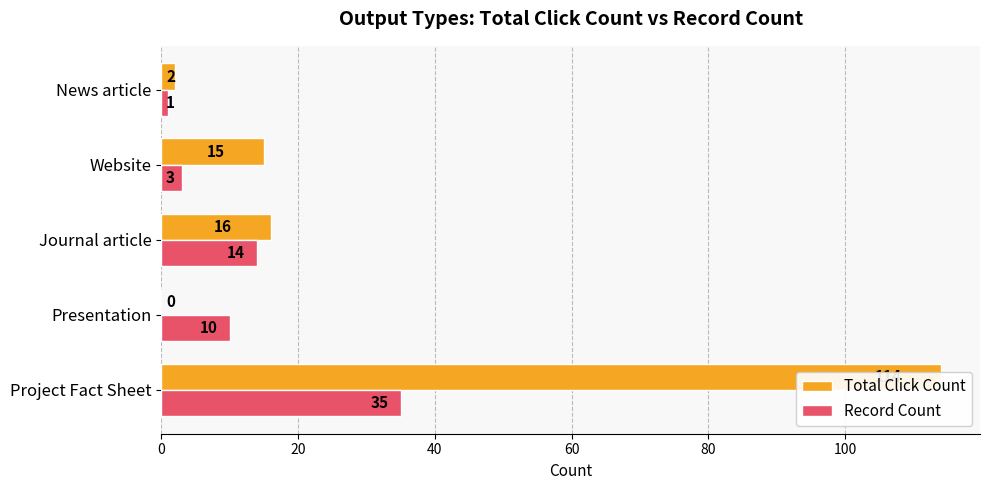

What is the difference between the maximum and minimum values in the Record Count series?

34